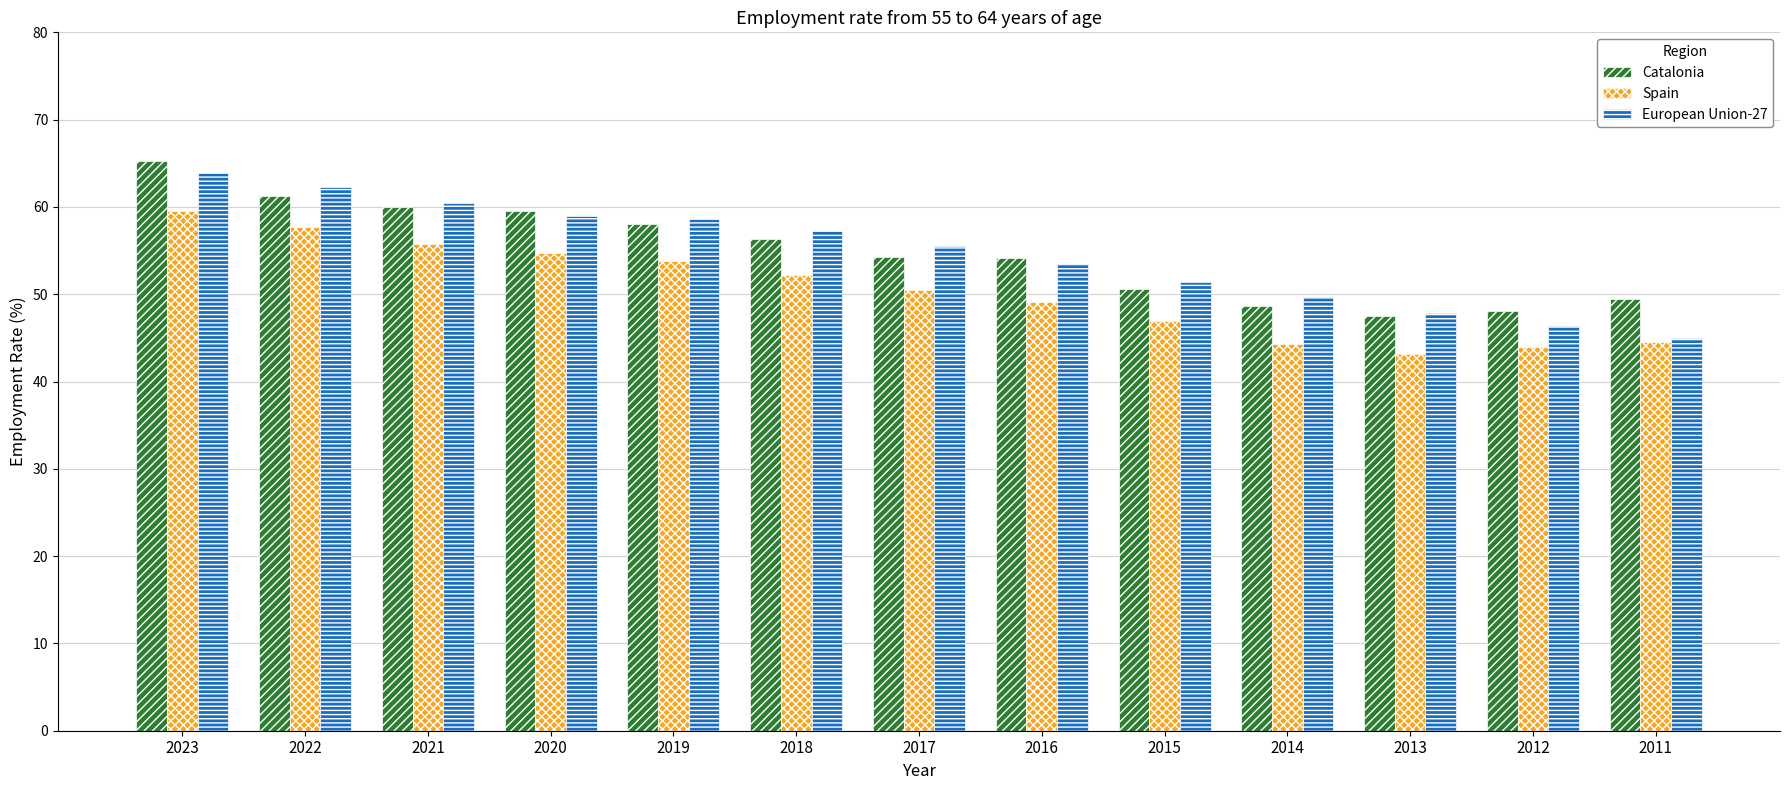

Which category has the lowest value across all series?

2013